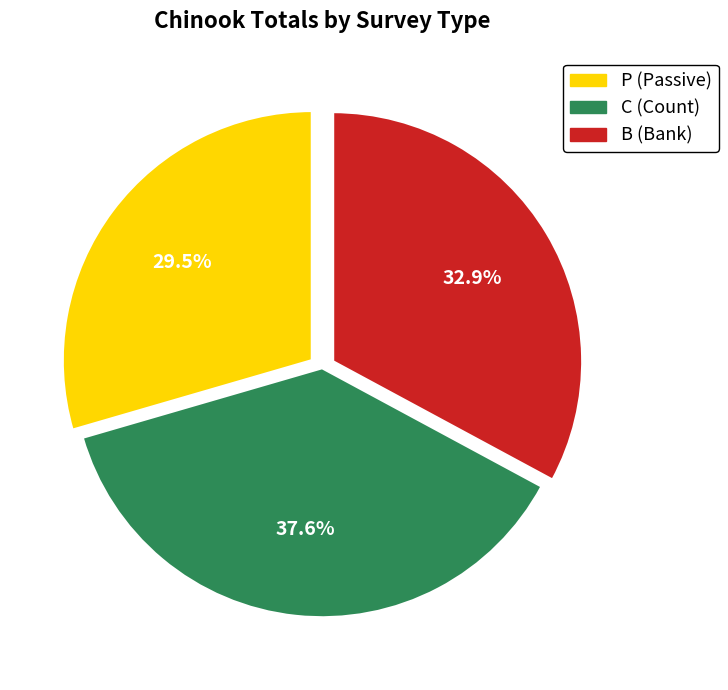

How many slices are in this pie chart?

3